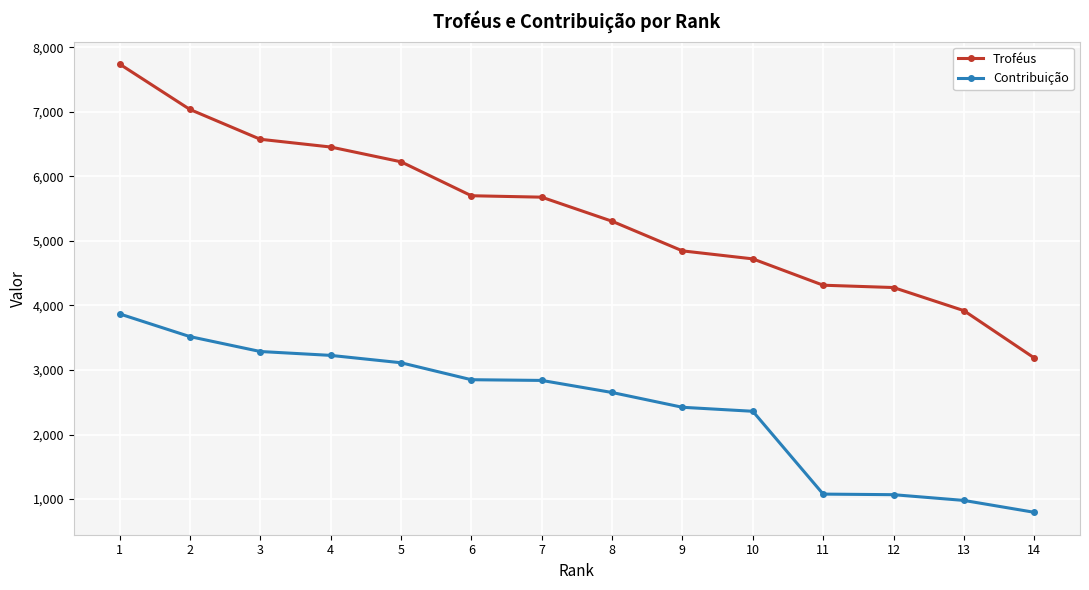

What is the spread (max minus min) of values at 8?

2653